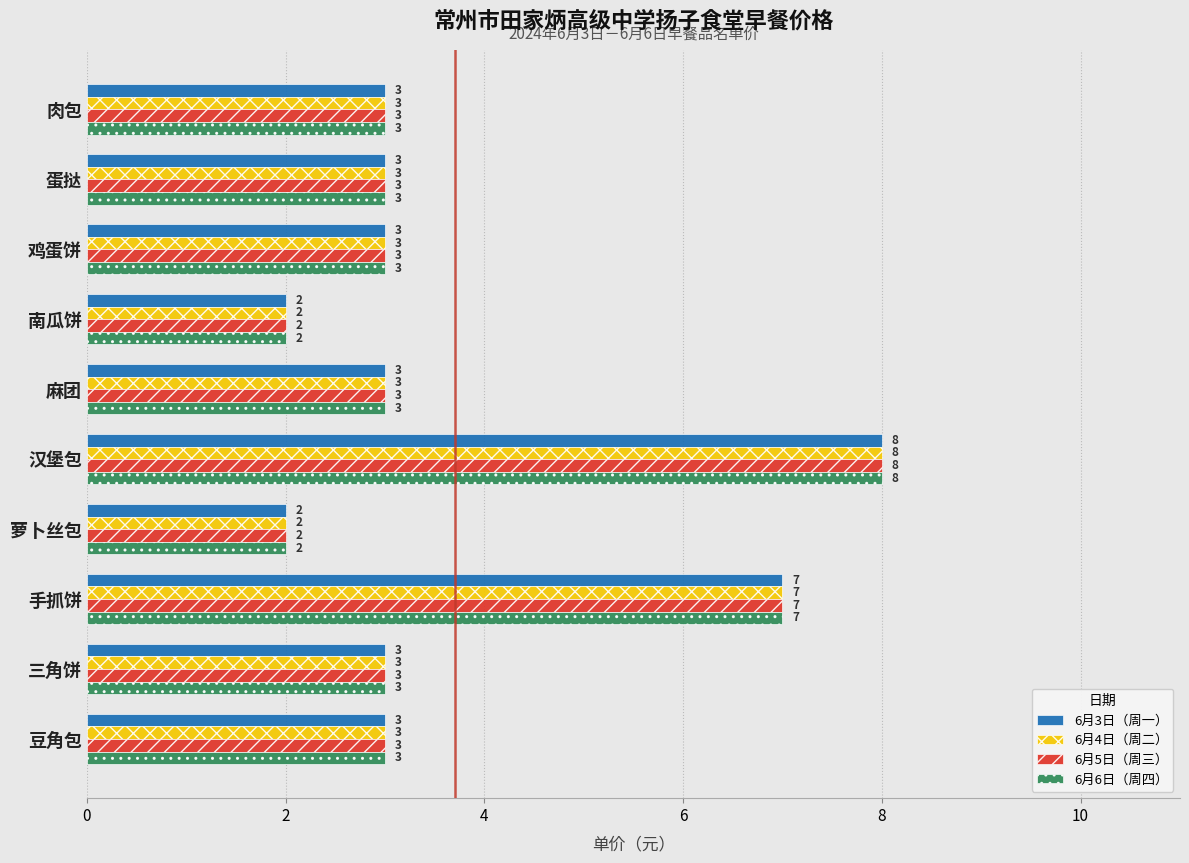

At which category is the sum across all series the highest?

汉堡包